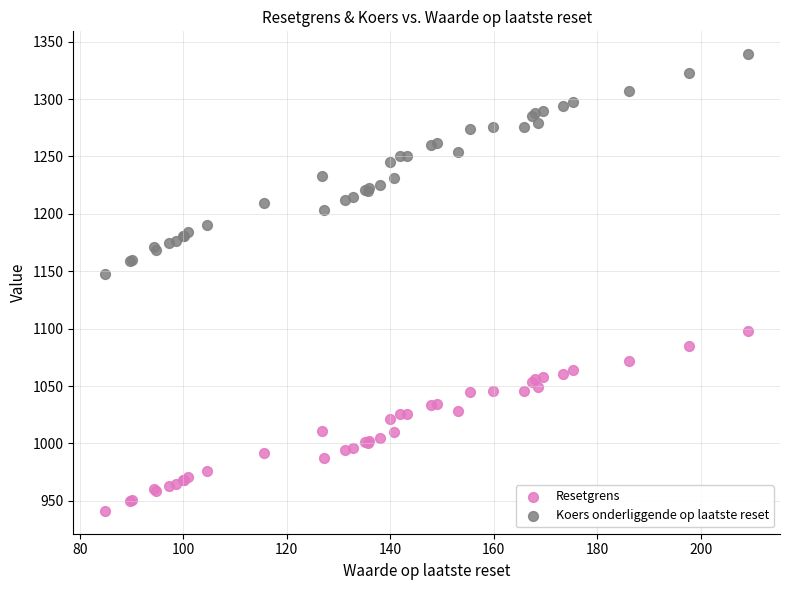

What are all the series names shown in the legend?

Resetgrens, Koers onderliggende op laatste reset